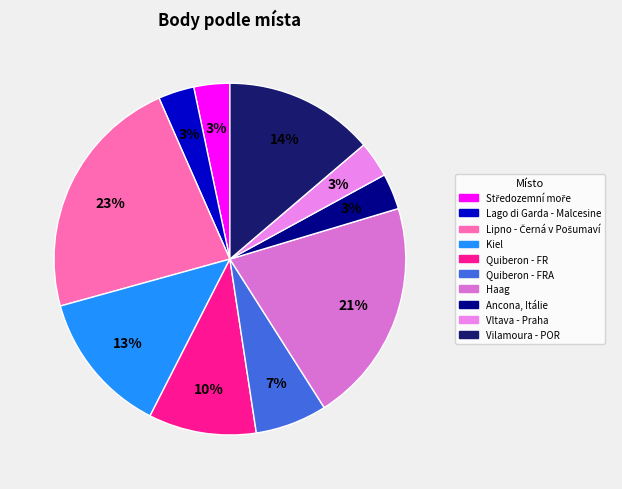

Count the number of slices in the pie.

10